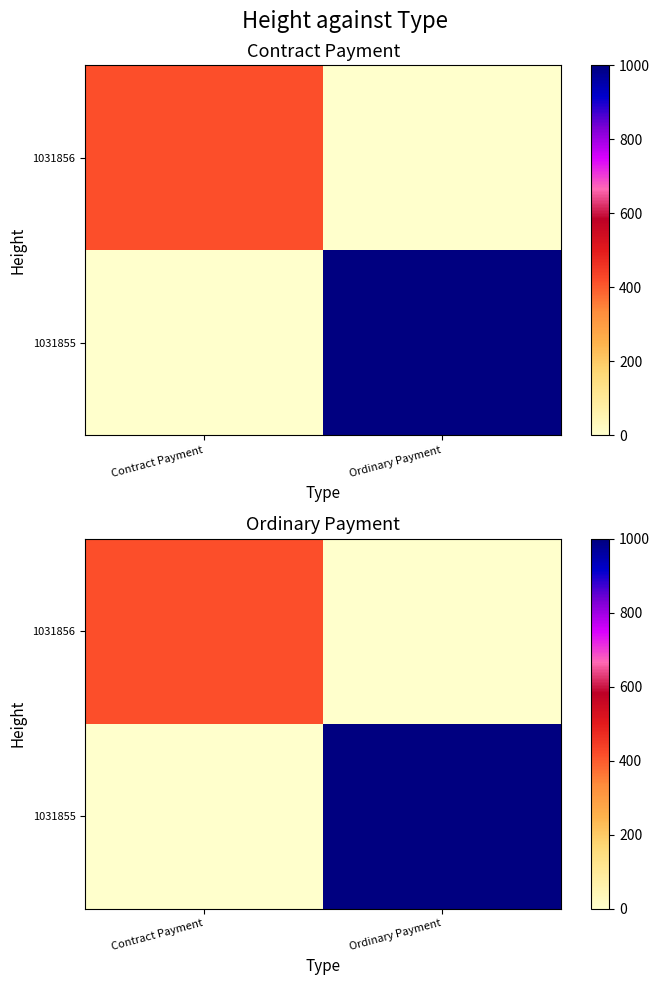

Is it true that 1031856 equals 238.9 at Contract Payment?

False